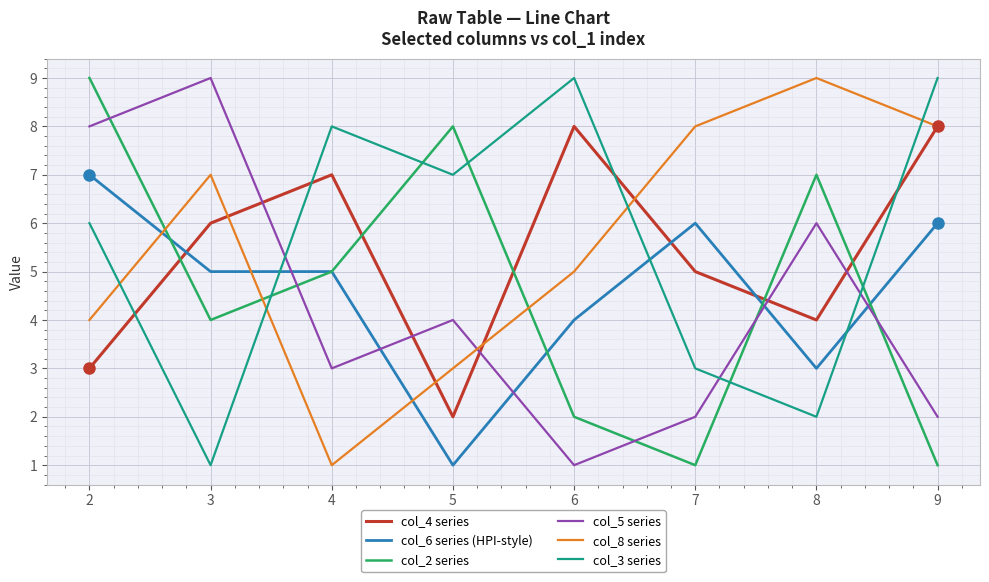

What is the difference between the maximum and second lowest values in the col_3 series series?

7